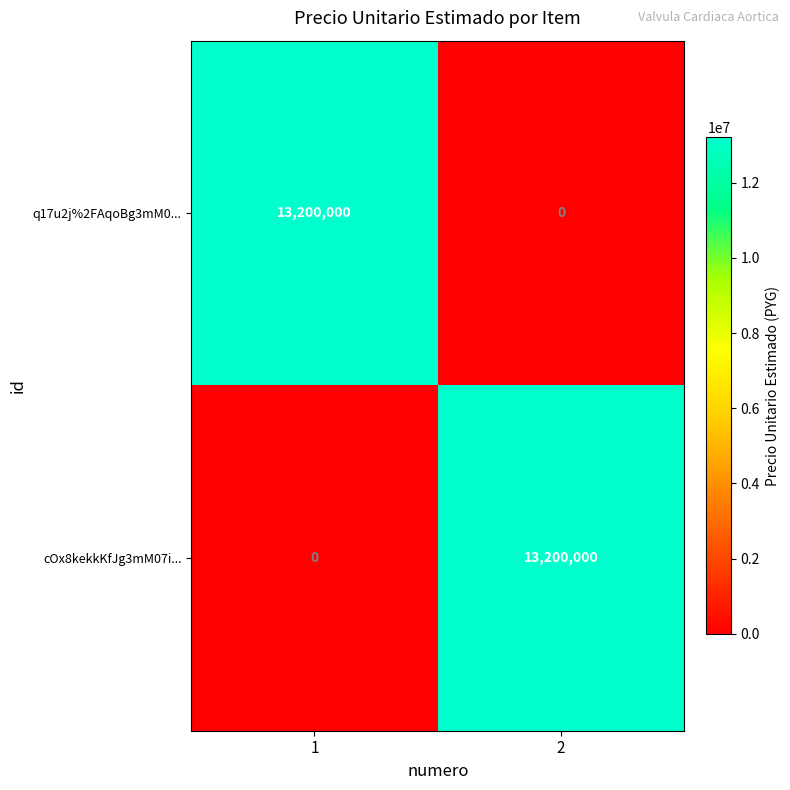

What is the maximum value shown in the chart?

13200000